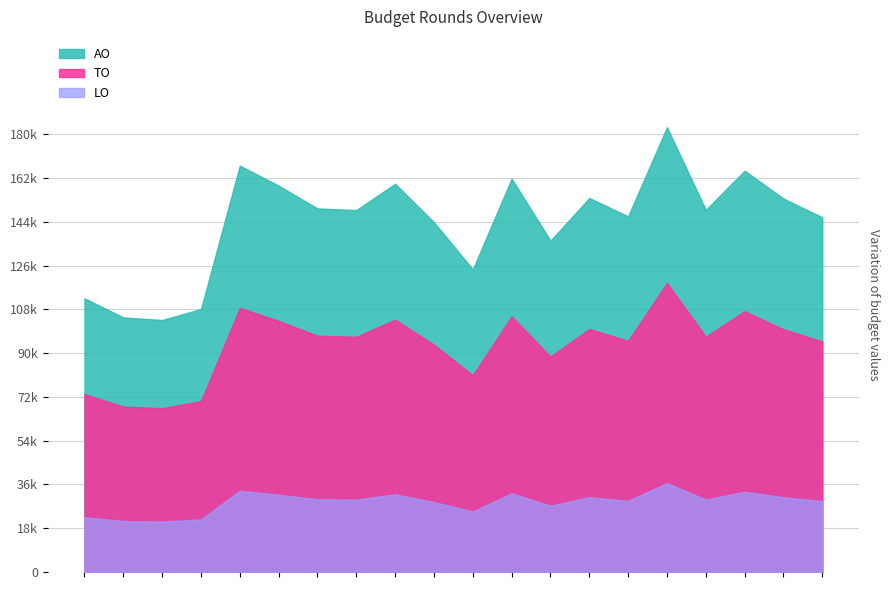

What position from the left is 2019 1ste aanpassing - ontwerp?

3